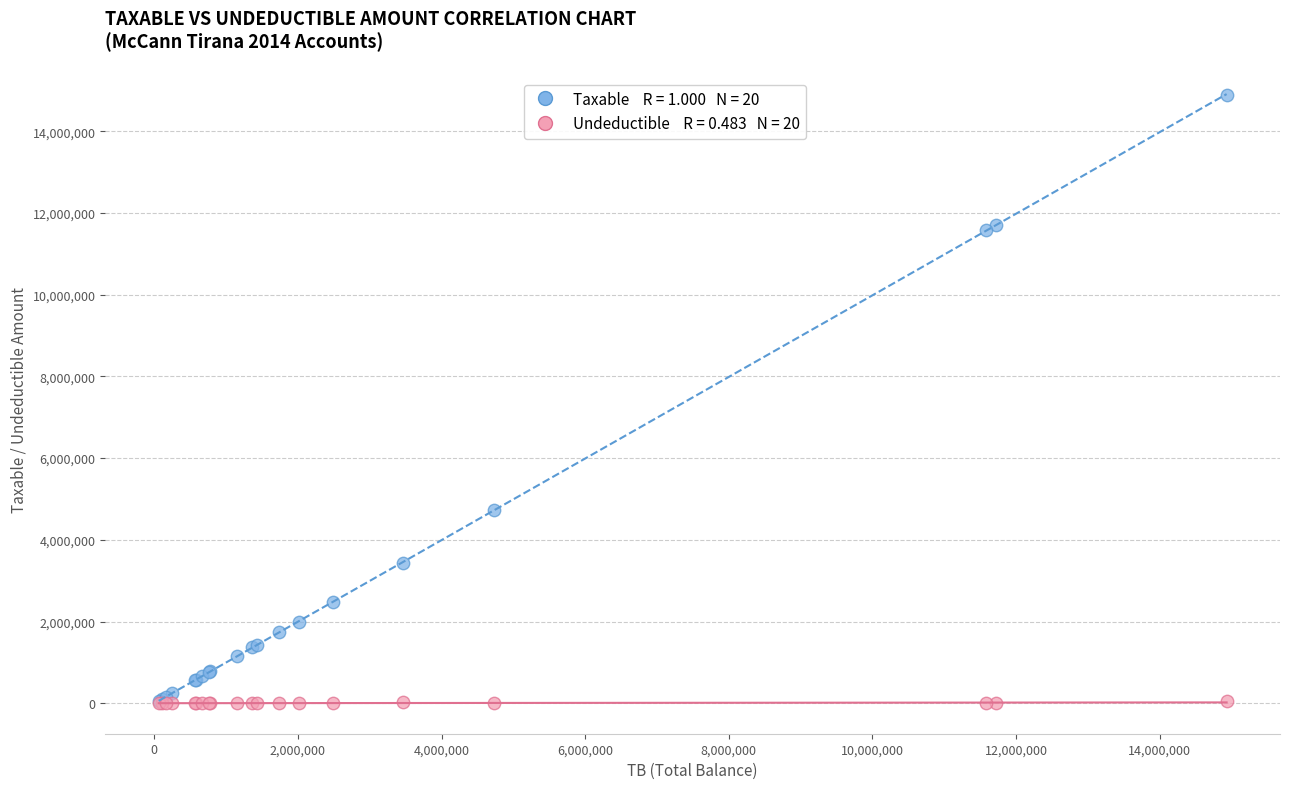

Across all series, what Y value is closest to 7443929?

4731146.9